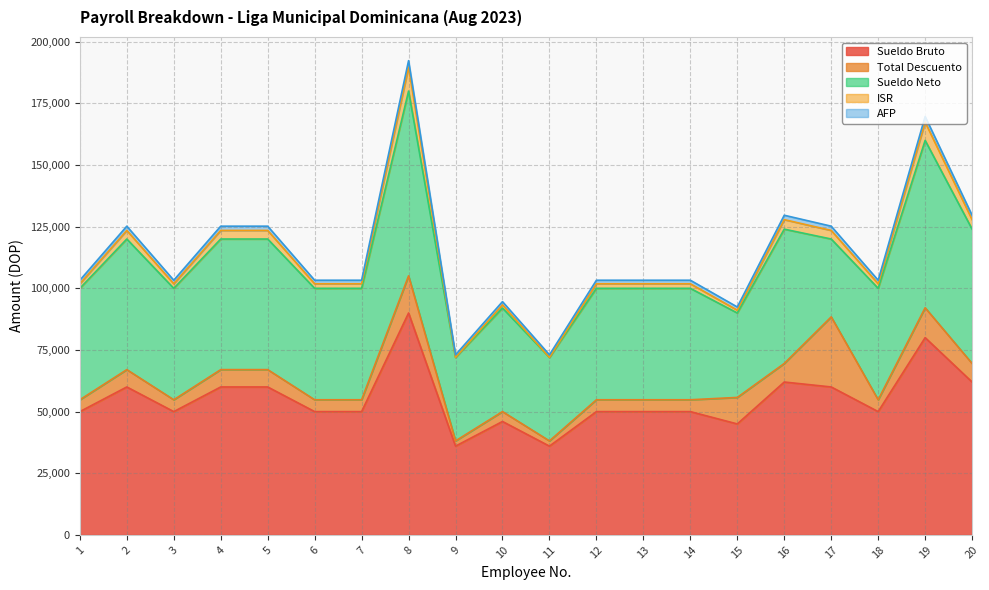

Where is the first local minimum for AFP?

3